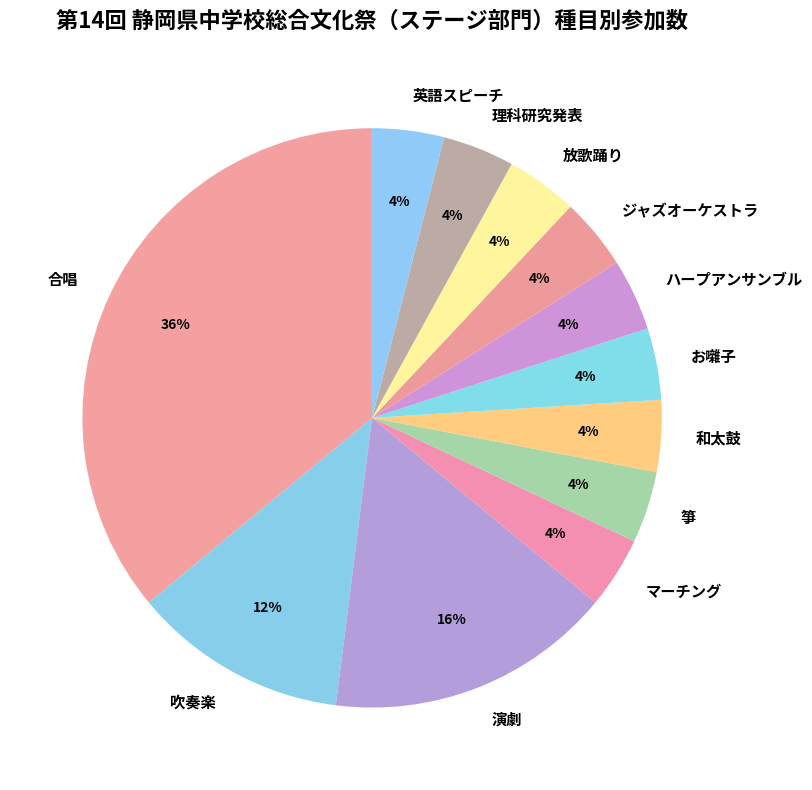

To the nearest percent, what portion does 吹奏楽 represent?

12%